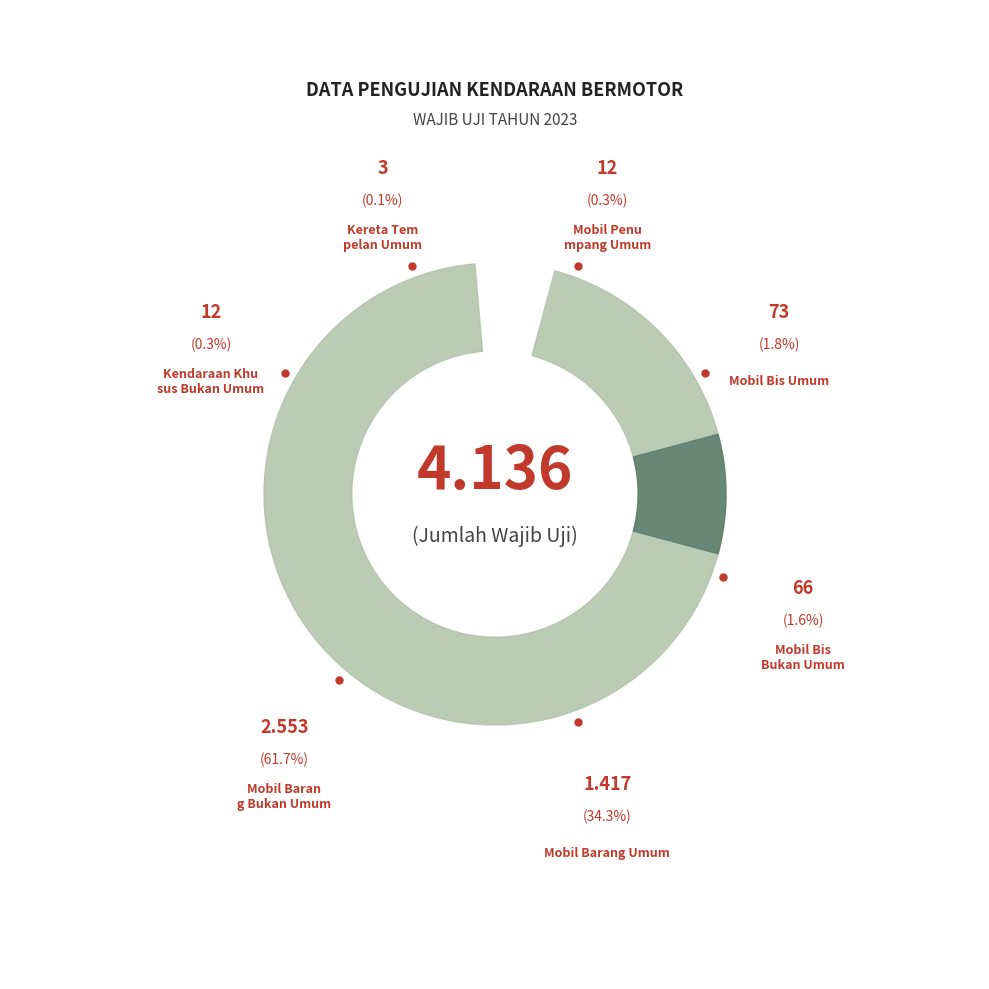

Is it true that Mobil Bis Umum is 2% of the pie?

True